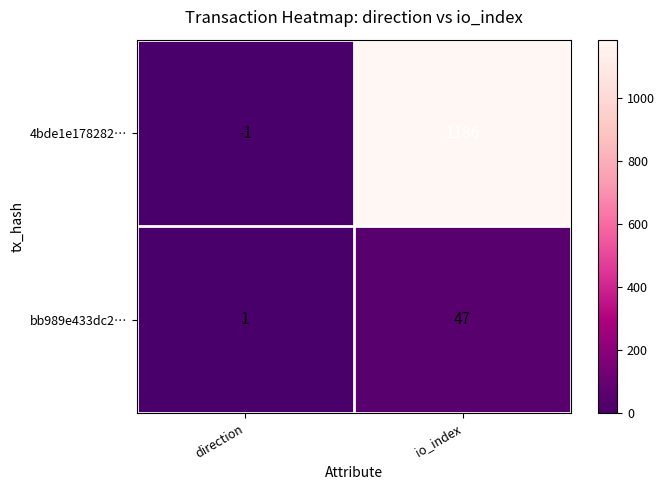

At which label does bb989e433dc2… reach its peak?

io_index